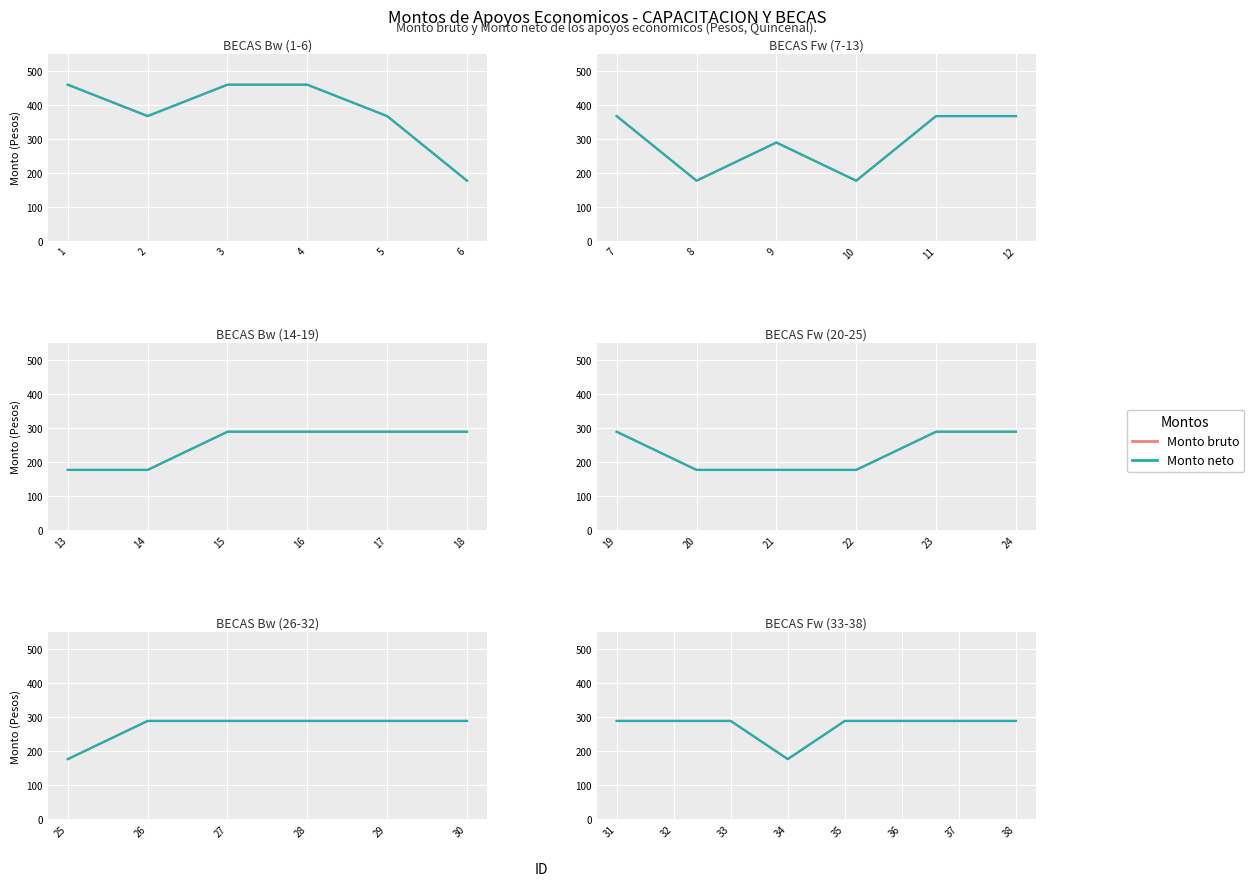

True or false: Monto bruto and Monto neto intersect in this chart.

False